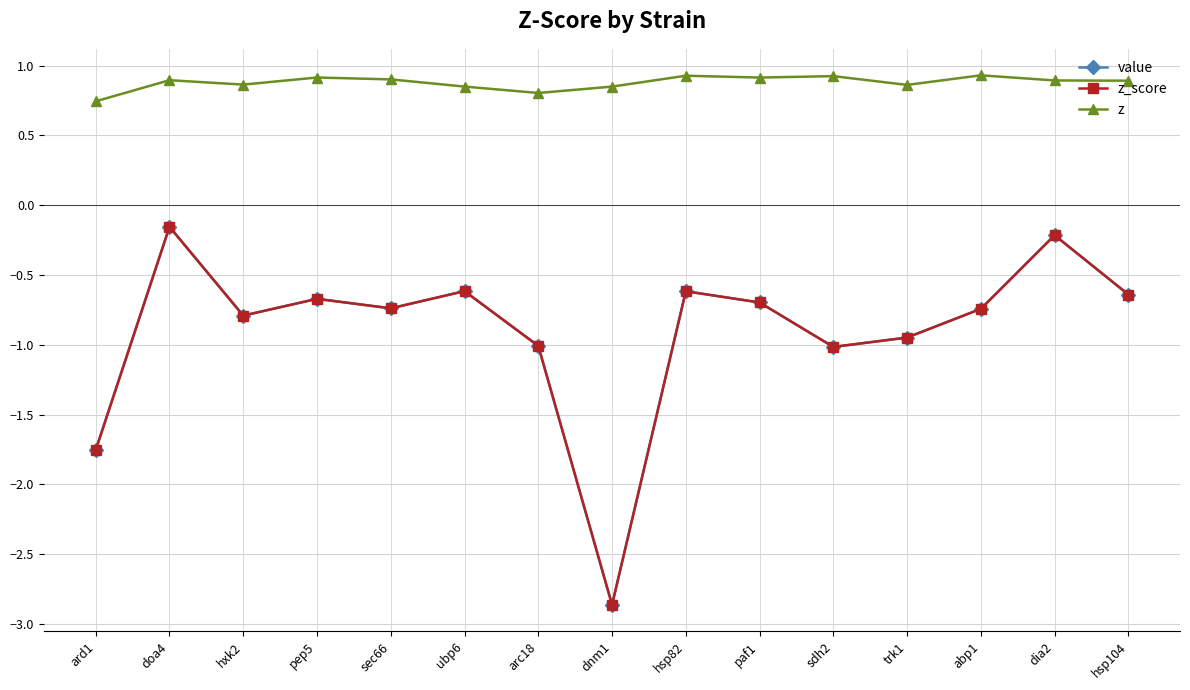

Between pep5 and hsp104, which is larger?

hsp104